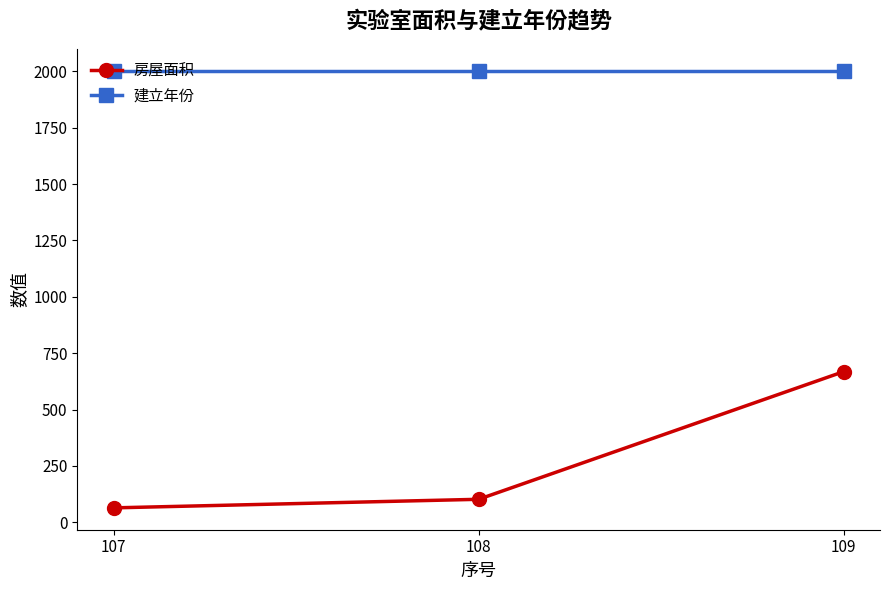

At which label is 房屋面积 closest to 366?

108